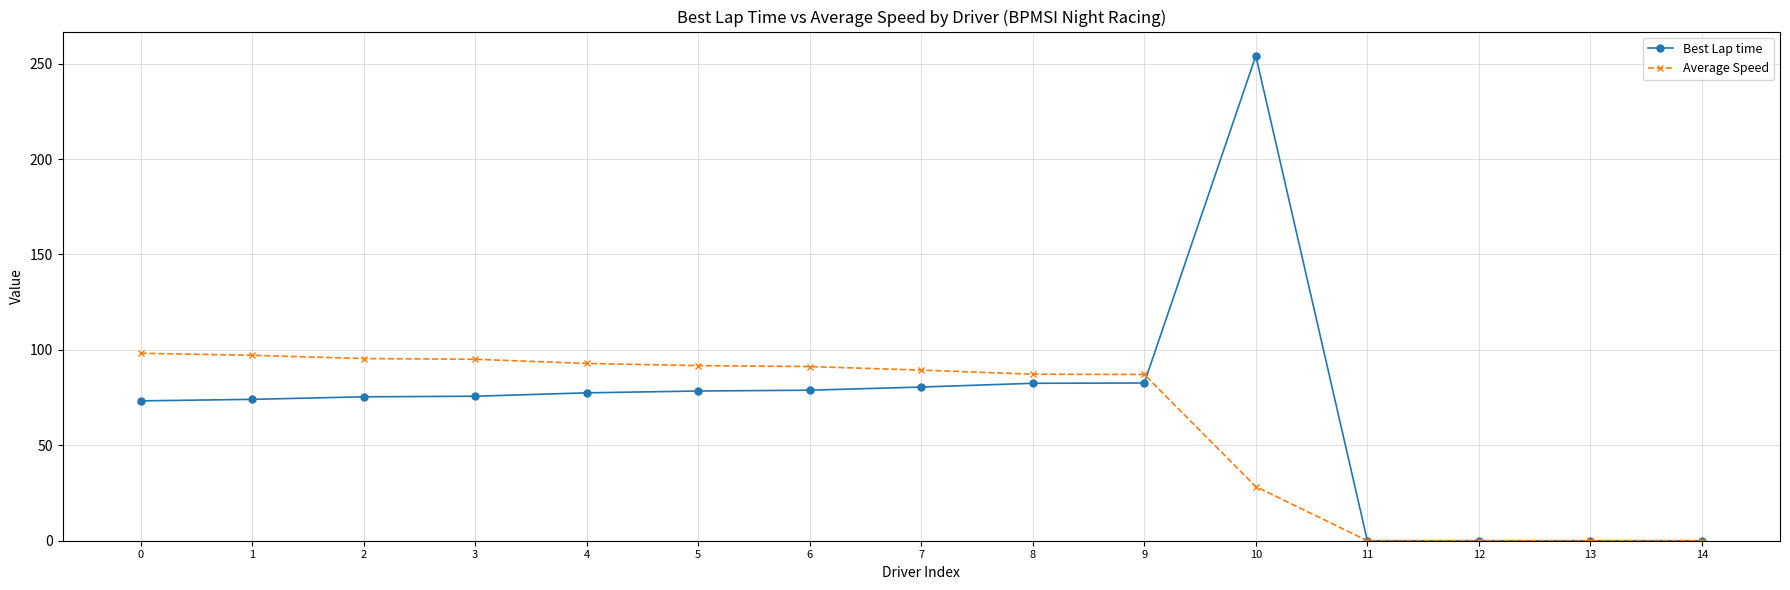

What is the maximum value shown in the chart?

254.1